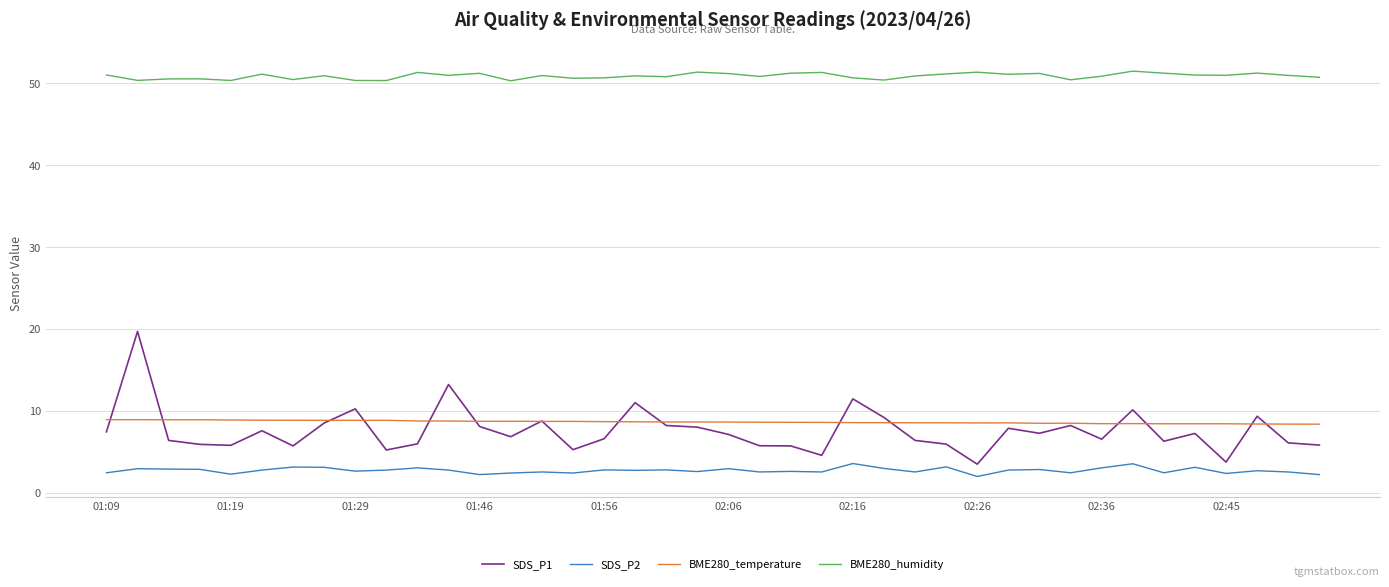

What is the maximum value for SDS_P2?

3.6